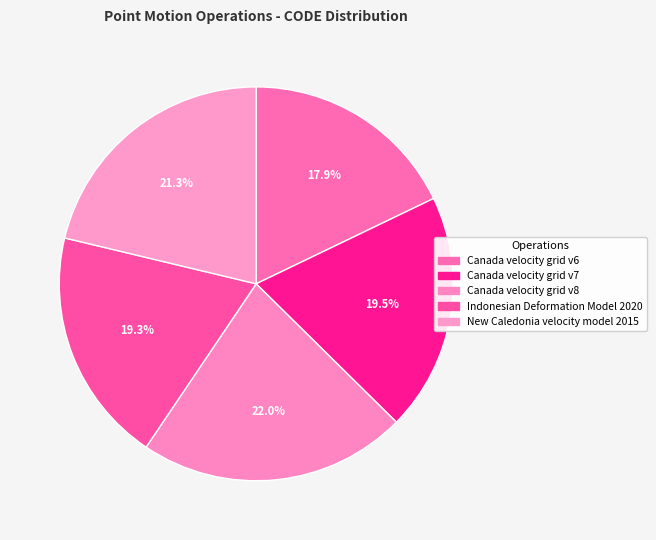

To the nearest percent, what percentage of the pie is Canada velocity grid v7?

20%